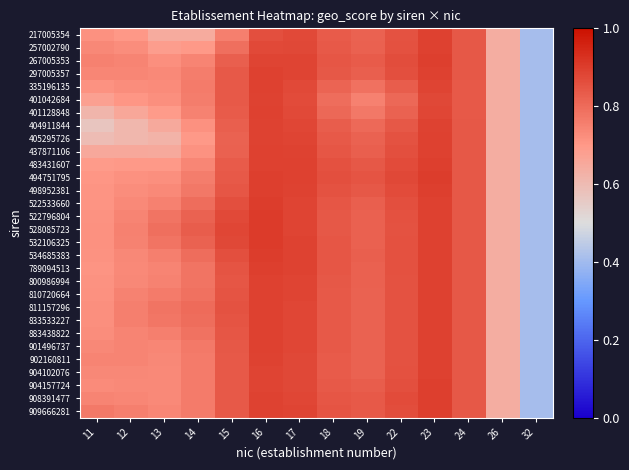

Reading left to right, list all the values displayed in this chart.

217005354: 11=0.7	12=0.7	13=0.6	14=0.6	15=0.8	16=0.9	17=0.9	18=0.8	19=0.8	22=0.9	23=0.9	24=0.8	26=0.6	32=0.4
257002790: 11=0.7	12=0.7	13=0.7	14=0.7	15=0.8	16=0.9	17=0.9	18=0.8	19=0.8	22=0.9	23=0.9	24=0.8	26=0.6	32=0.4
267005353: 11=0.8	12=0.7	13=0.7	14=0.7	15=0.8	16=0.9	17=0.9	18=0.8	19=0.8	22=0.9	23=0.9	24=0.8	26=0.6	32=0.4
297005357: 11=0.7	12=0.7	13=0.7	14=0.8	15=0.8	16=0.9	17=0.9	18=0.8	19=0.8	22=0.9	23=0.9	24=0.8	26=0.6	32=0.4
335196135: 11=0.7	12=0.7	13=0.7	14=0.8	15=0.8	16=0.9	17=0.9	18=0.8	19=0.8	22=0.8	23=0.9	24=0.8	26=0.6	32=0.4
401042684: 11=0.7	12=0.7	13=0.7	14=0.8	15=0.8	16=0.9	17=0.9	18=0.8	19=0.8	22=0.8	23=0.9	24=0.8	26=0.6	32=0.4
401128848: 11=0.6	12=0.7	13=0.7	14=0.7	15=0.8	16=0.9	17=0.9	18=0.8	19=0.8	22=0.8	23=0.9	24=0.8	26=0.6	32=0.4
404911844: 11=0.6	12=0.6	13=0.6	14=0.7	15=0.8	16=0.9	17=0.9	18=0.8	19=0.8	22=0.8	23=0.9	24=0.8	26=0.6	32=0.4
405295726: 11=0.6	12=0.6	13=0.6	14=0.7	15=0.8	16=0.9	17=0.9	18=0.8	19=0.8	22=0.9	23=0.9	24=0.8	26=0.6	32=0.4
437871106: 11=0.7	12=0.7	13=0.7	14=0.7	15=0.8	16=0.9	17=0.9	18=0.8	19=0.8	22=0.9	23=0.9	24=0.8	26=0.6	32=0.4
483431607: 11=0.7	12=0.7	13=0.7	14=0.7	15=0.8	16=0.9	17=0.9	18=0.9	19=0.8	22=0.9	23=0.9	24=0.8	26=0.6	32=0.4
494751795: 11=0.7	12=0.7	13=0.7	14=0.8	15=0.8	16=0.9	17=0.9	18=0.9	19=0.9	22=0.9	23=0.9	24=0.8	26=0.6	32=0.4
498952381: 11=0.7	12=0.7	13=0.7	14=0.8	15=0.8	16=0.9	17=0.9	18=0.9	19=0.8	22=0.9	23=0.9	24=0.8	26=0.6	32=0.4
522533660: 11=0.7	12=0.7	13=0.8	14=0.8	15=0.9	16=0.9	17=0.9	18=0.8	19=0.8	22=0.9	23=0.9	24=0.8	26=0.6	32=0.4
522796804: 11=0.7	12=0.7	13=0.8	14=0.8	15=0.9	16=0.9	17=0.9	18=0.8	19=0.8	22=0.9	23=0.9	24=0.8	26=0.6	32=0.4
528085723: 11=0.7	12=0.8	13=0.8	14=0.8	15=0.9	16=0.9	17=0.9	18=0.8	19=0.8	22=0.9	23=0.9	24=0.8	26=0.6	32=0.4
532106325: 11=0.7	12=0.7	13=0.8	14=0.8	15=0.9	16=0.9	17=0.9	18=0.8	19=0.8	22=0.9	23=0.9	24=0.8	26=0.6	32=0.4
534685383: 11=0.7	12=0.7	13=0.8	14=0.8	15=0.9	16=0.9	17=0.9	18=0.8	19=0.8	22=0.9	23=0.9	24=0.8	26=0.6	32=0.4
789094513: 11=0.7	12=0.7	13=0.7	14=0.8	15=0.8	16=0.9	17=0.9	18=0.8	19=0.8	22=0.9	23=0.9	24=0.8	26=0.6	32=0.4
800986994: 11=0.7	12=0.7	13=0.7	14=0.8	15=0.8	16=0.9	17=0.9	18=0.8	19=0.8	22=0.9	23=0.9	24=0.8	26=0.6	32=0.4
810720664: 11=0.7	12=0.7	13=0.8	14=0.8	15=0.8	16=0.9	17=0.9	18=0.8	19=0.8	22=0.9	23=0.9	24=0.8	26=0.6	32=0.4
811157296: 11=0.7	12=0.8	13=0.8	14=0.8	15=0.9	16=0.9	17=0.9	18=0.8	19=0.8	22=0.9	23=0.9	24=0.8	26=0.6	32=0.4
833533227: 11=0.7	12=0.8	13=0.8	14=0.8	15=0.9	16=0.9	17=0.9	18=0.8	19=0.8	22=0.9	23=0.9	24=0.8	26=0.6	32=0.4
883438822: 11=0.7	12=0.7	13=0.8	14=0.8	15=0.8	16=0.9	17=0.9	18=0.8	19=0.8	22=0.9	23=0.9	24=0.8	26=0.6	32=0.4
901496737: 11=0.7	12=0.7	13=0.7	14=0.8	15=0.8	16=0.9	17=0.9	18=0.8	19=0.8	22=0.9	23=0.9	24=0.8	26=0.6	32=0.4
902160811: 11=0.7	12=0.7	13=0.7	14=0.8	15=0.8	16=0.9	17=0.9	18=0.8	19=0.8	22=0.9	23=0.9	24=0.8	26=0.6	32=0.4
904102076: 11=0.7	12=0.7	13=0.7	14=0.8	15=0.8	16=0.9	17=0.9	18=0.8	19=0.8	22=0.9	23=0.9	24=0.8	26=0.6	32=0.4
904157724: 11=0.7	12=0.7	13=0.7	14=0.8	15=0.8	16=0.9	17=0.9	18=0.8	19=0.8	22=0.9	23=0.9	24=0.8	26=0.6	32=0.4
908391477: 11=0.7	12=0.7	13=0.7	14=0.8	15=0.8	16=0.9	17=0.9	18=0.8	19=0.8	22=0.9	23=0.9	24=0.8	26=0.6	32=0.4
909666281: 11=0.8	12=0.8	13=0.7	14=0.8	15=0.8	16=0.9	17=0.9	18=0.8	19=0.8	22=0.9	23=0.9	24=0.8	26=0.6	32=0.4